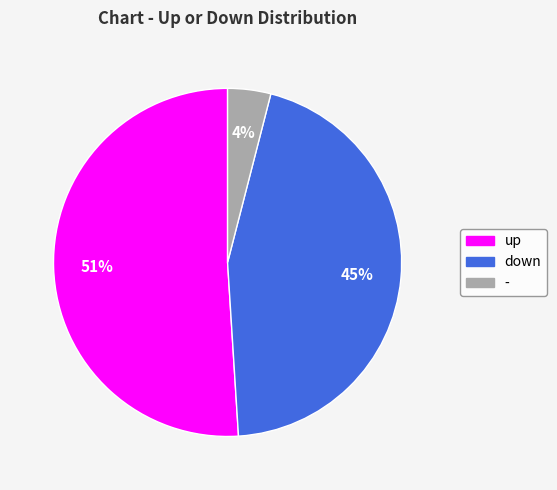

What percentage is the up slice, to the nearest percent?

51%